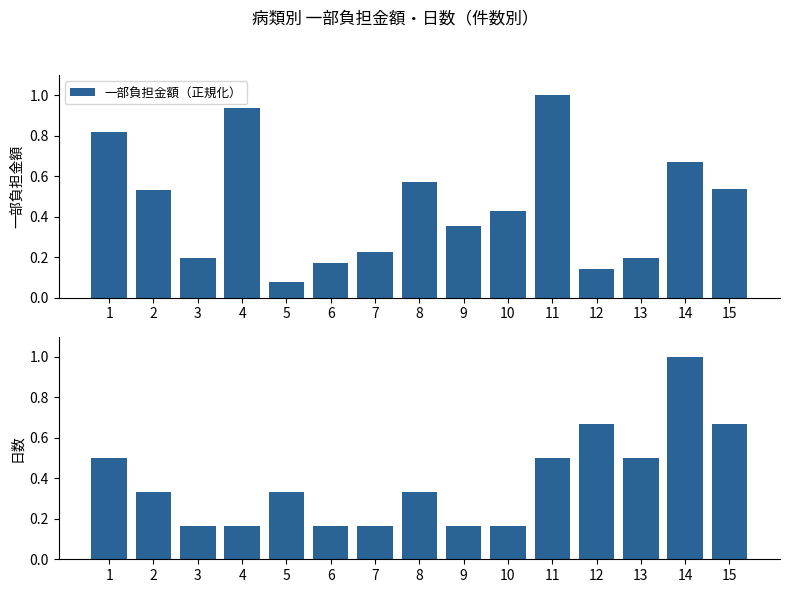

Is the value of 日数（正規化） at 10 greater than the value of 一部負担金額（正規化） at 9?

No